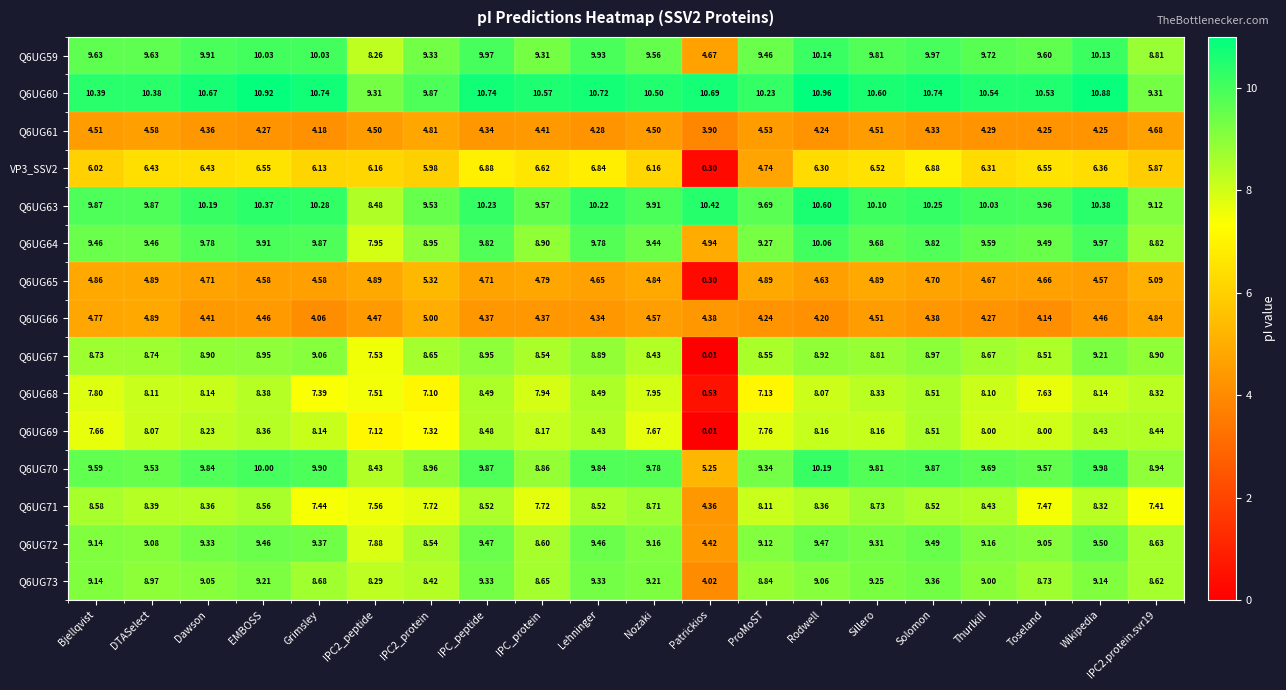

Is the value of Q6UG68 at ProMoST greater than the value of Q6UG60 at Thurlkill?

No